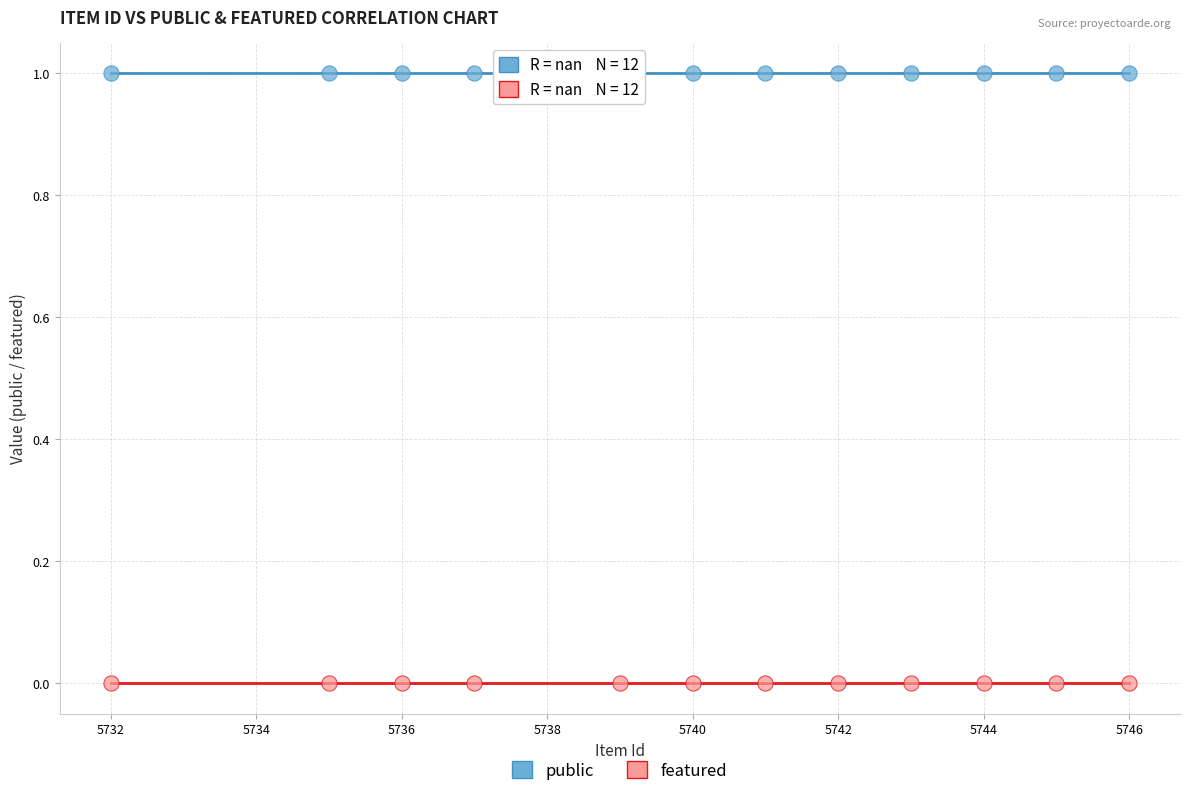

What are all the series names shown in the legend?

public, featured